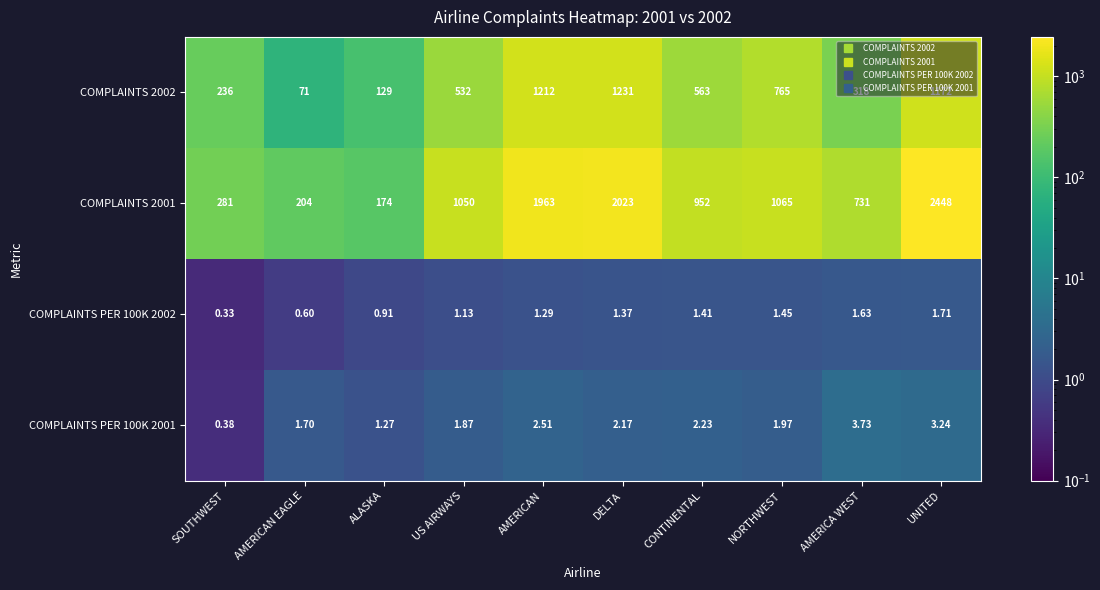

Which series has the largest total across all categories?

COMPLAINTS 2001